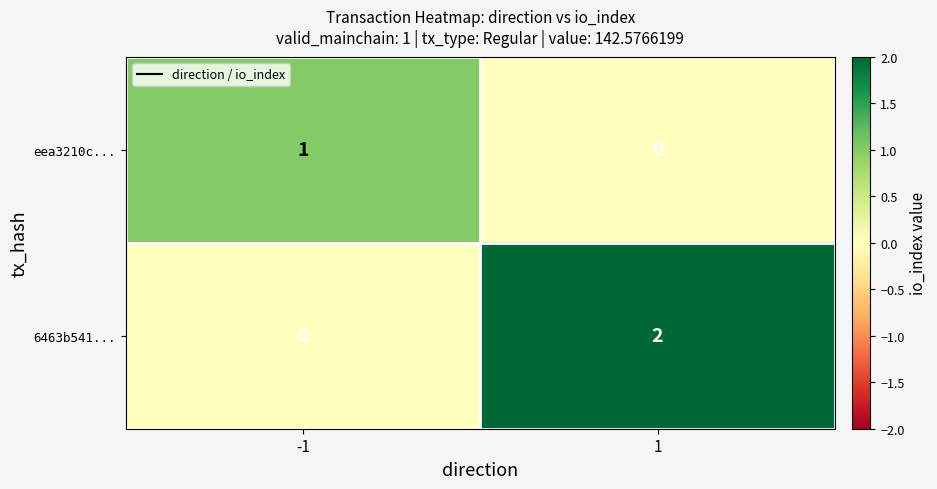

Is it true that eea3210c... equals 1 at 1?

False